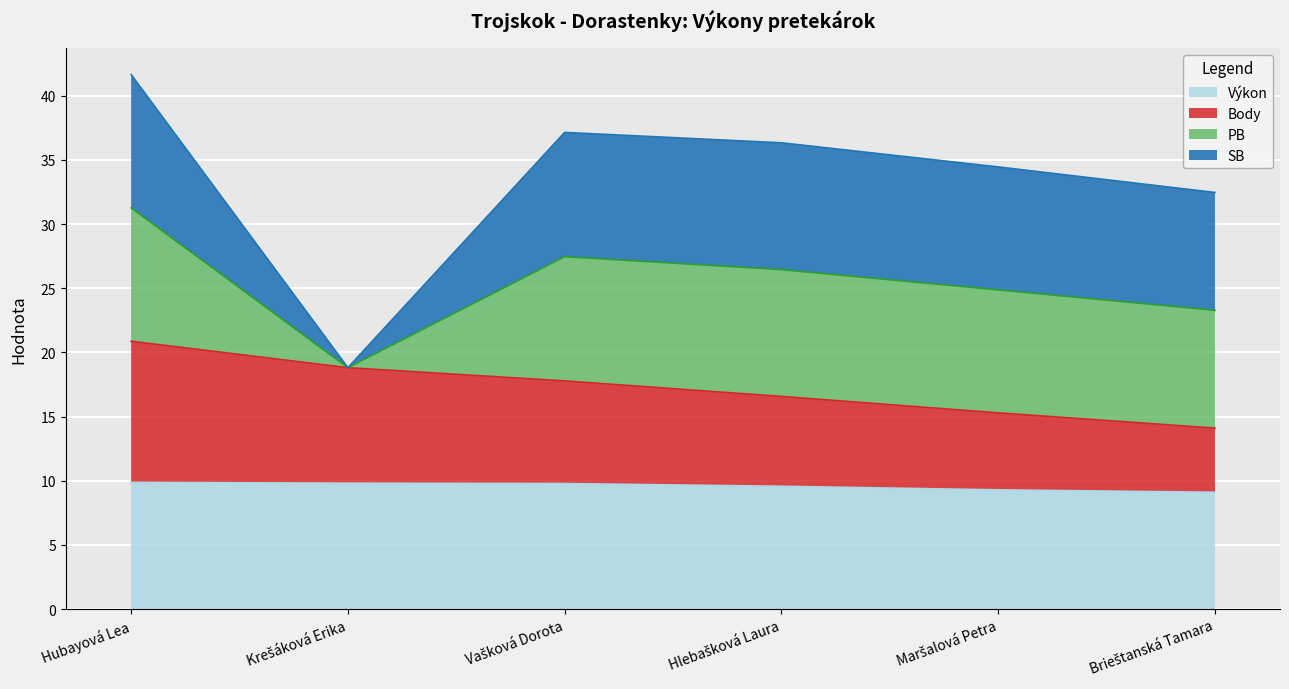

True or false: Výkon has a value of 13.8 at Maršalová Petra.

False